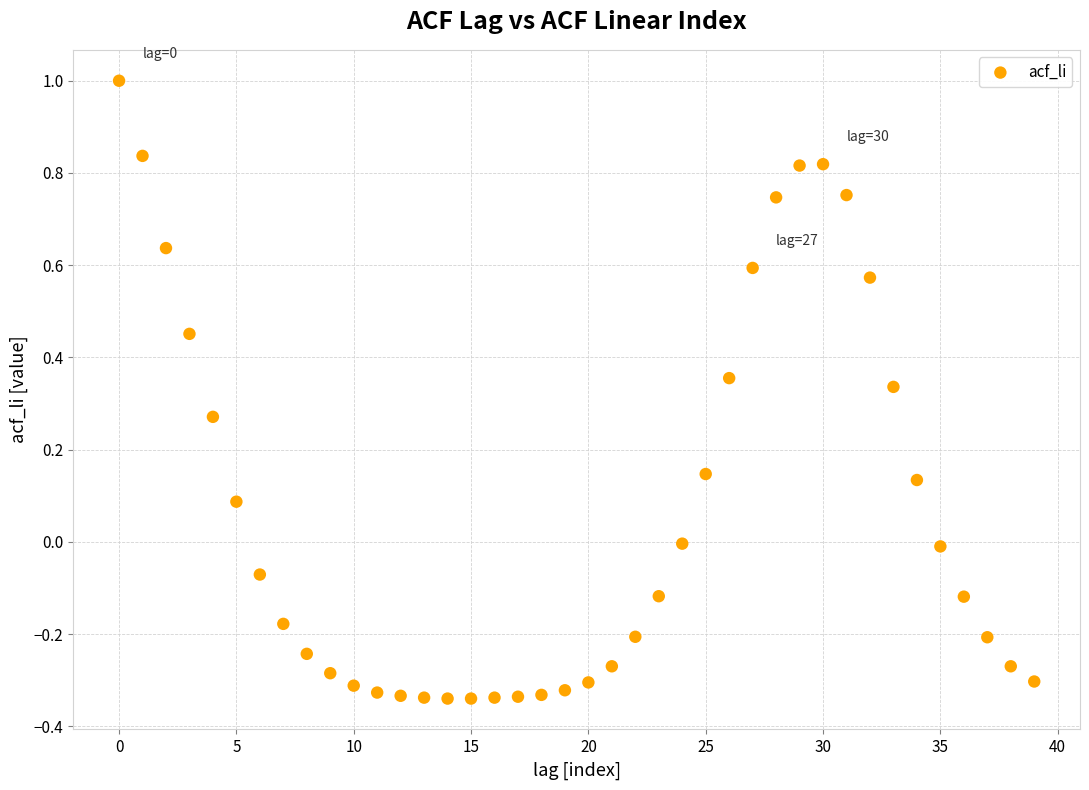

What is the range of Y values (max minus min)?

1.3